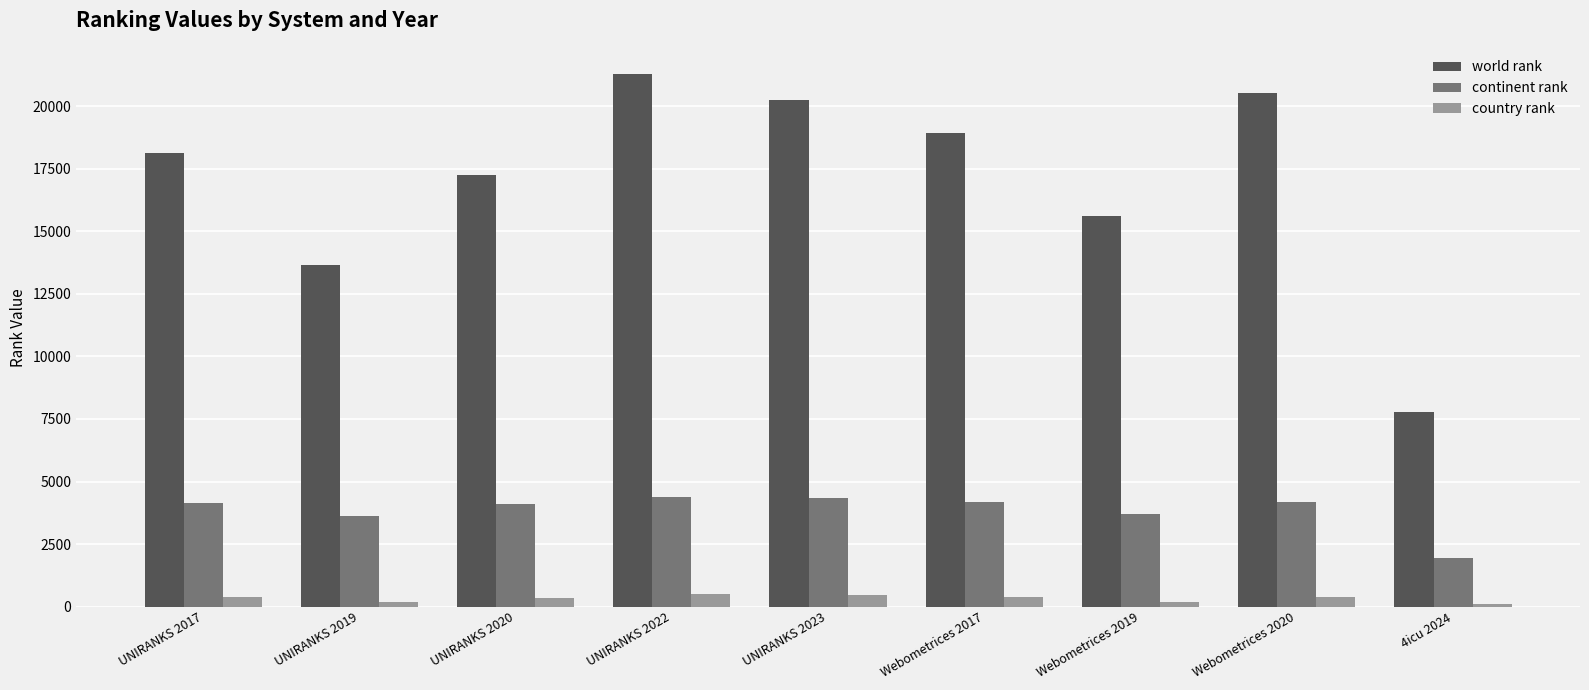

What is the spread (max minus min) of values at UNIRANKS 2023?

19795